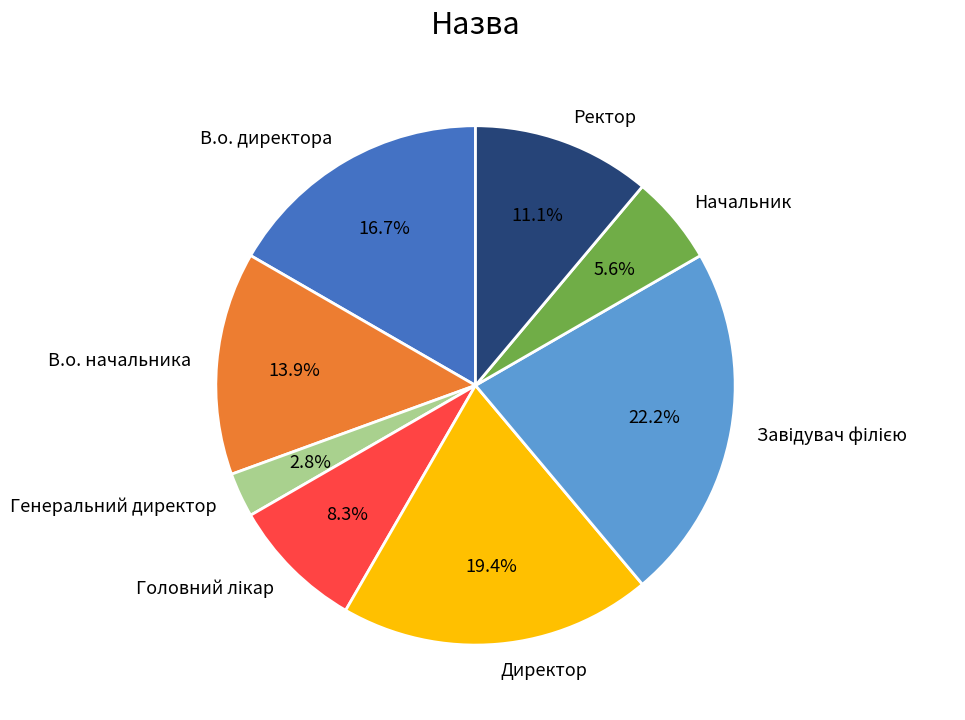

Count the number of slices in the pie.

8